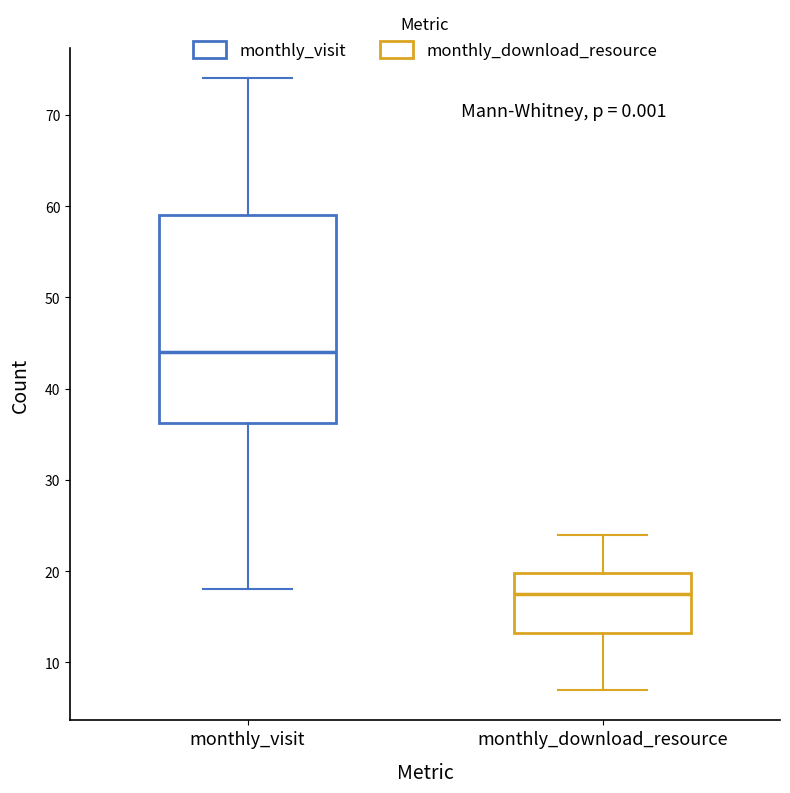

Where does the median line of the box for monthly_download_resource sit on the y-axis? The values are not printed on the chart, so give them approximately, as read against the axis.

18